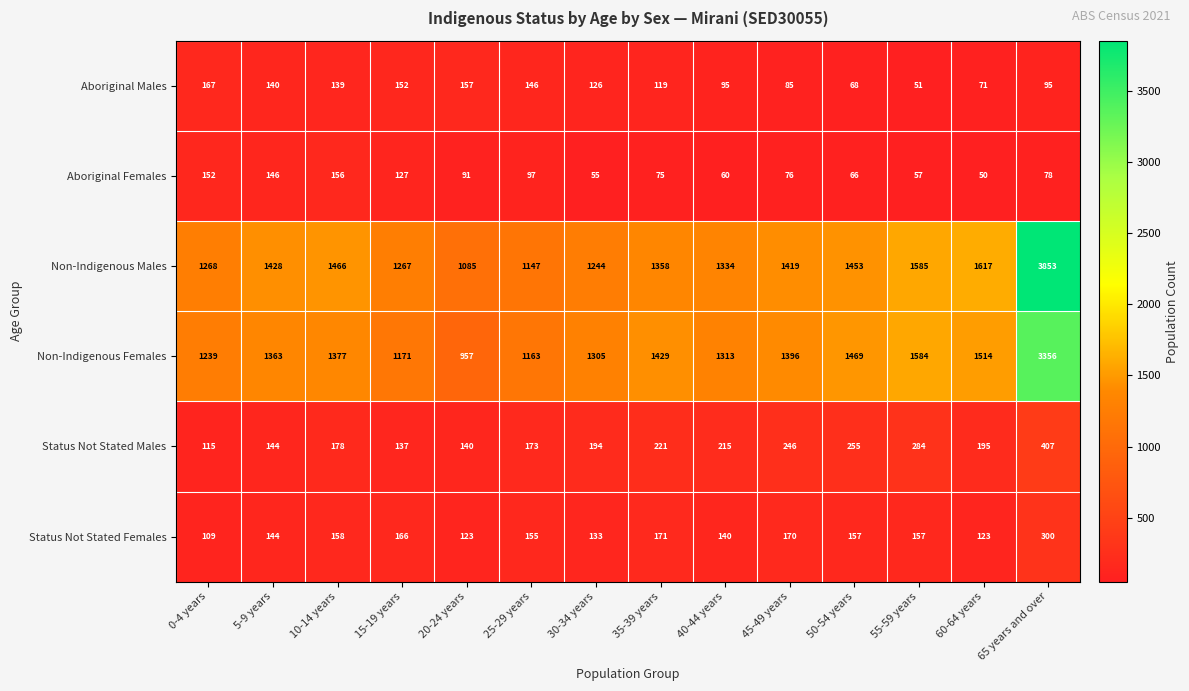

What is the minimum value for Aboriginal Males?

51